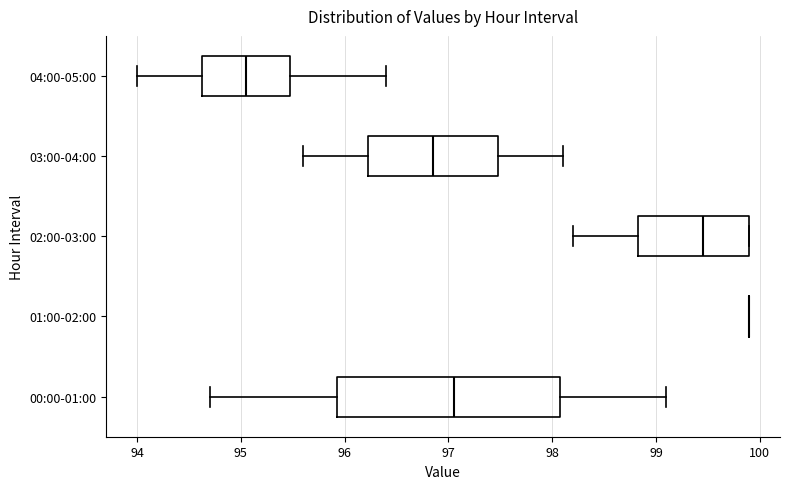

Where does the left whisker of the box for 04:00-05:00 end on the x-axis? The values are not printed on the chart, so give them approximately, as read against the axis.

94.0